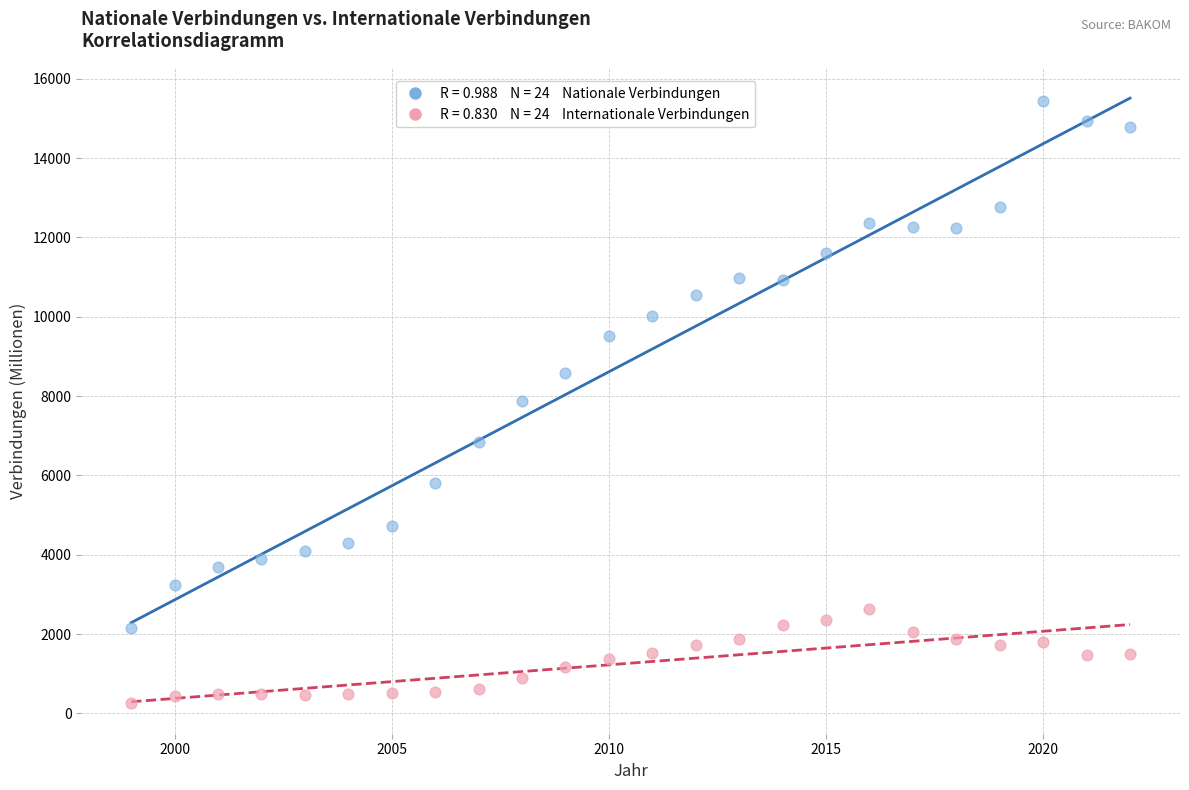

Across all data points, what is the range of X values (max minus min)?

23.0